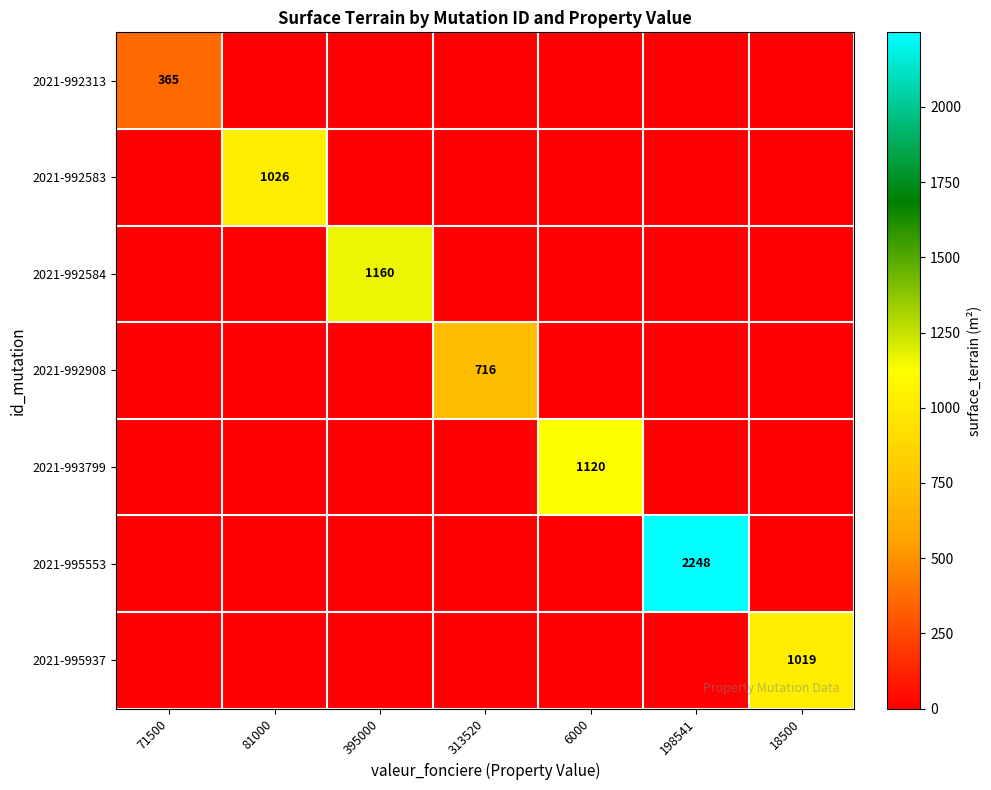

What is the average value of the 2021-993799 series?

160